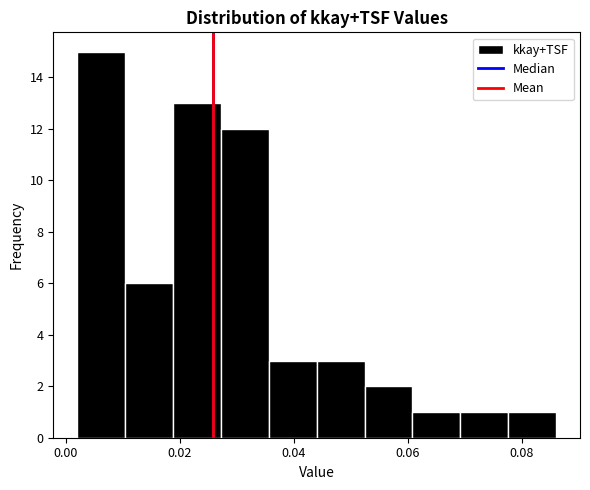

Reading left to right, transcribe this chart: for each bar, give the range it covers on the x-axis and its height. Neither the bar edges nor the heights are printed on the chart, so give them approximately, as read against the axes.

0.002 to 0.010: 15
0.010 to 0.018: 6
0.018 to 0.028: 13
0.028 to 0.036: 12
0.036 to 0.044: 3
0.044 to 0.052: 3
0.052 to 0.060: 2
0.060 to 0.070: 1
0.070 to 0.078: 1
0.078 to 0.086: 1